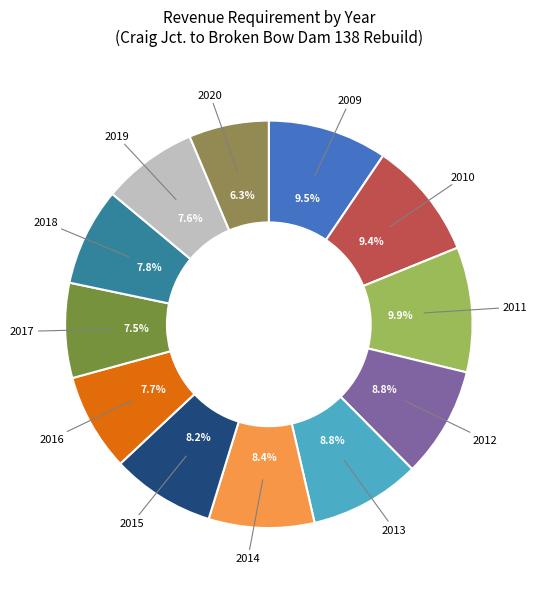

Does 2013 represent more than half of the total?

No